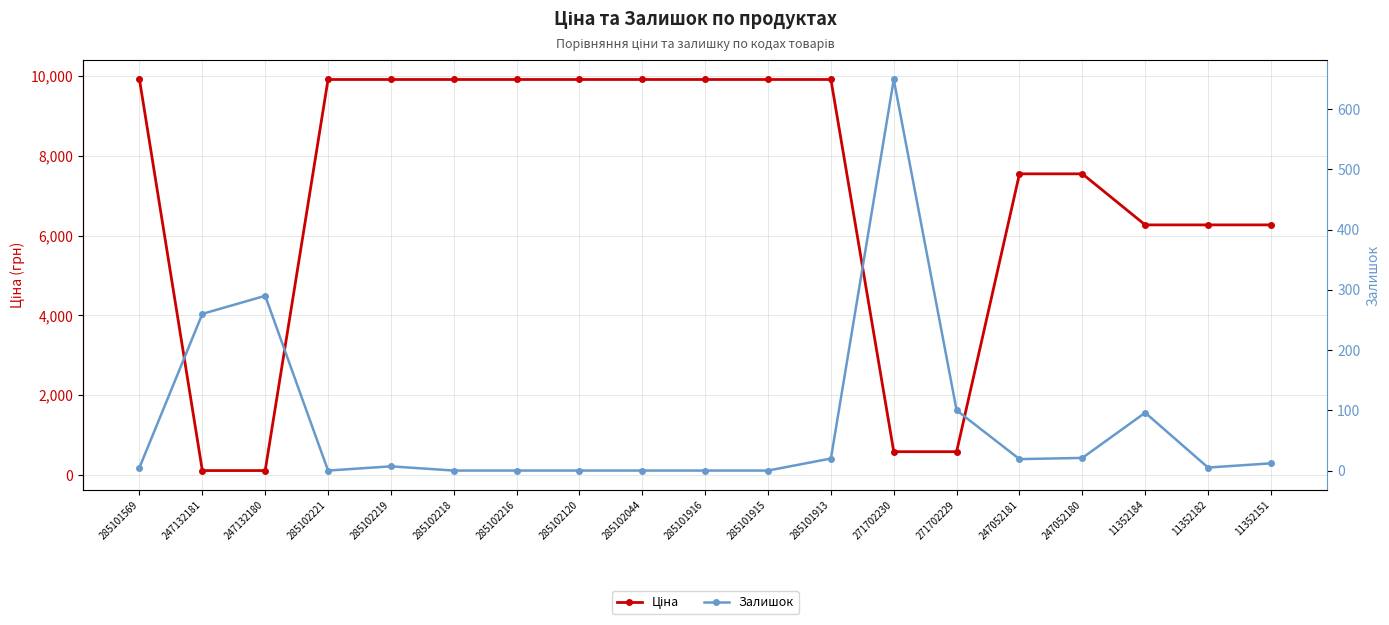

Does the chart display data point markers on the line(s)?

Yes